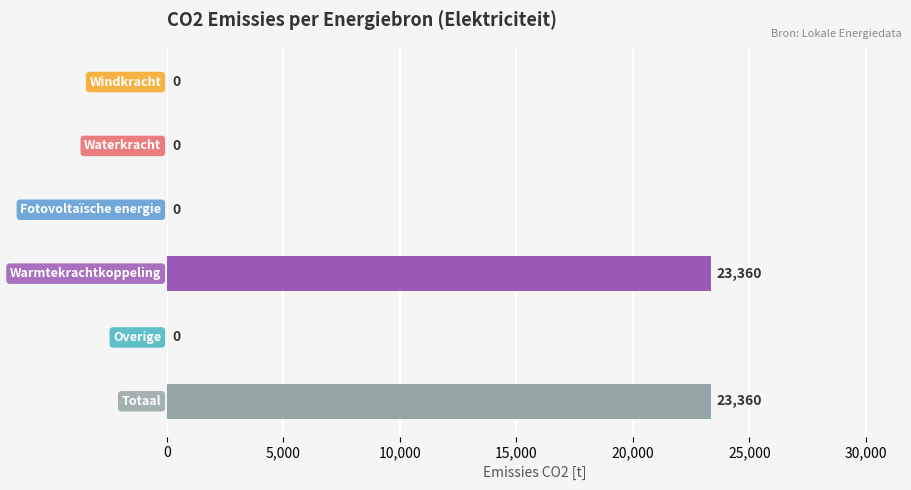

How many positive values are there?

2